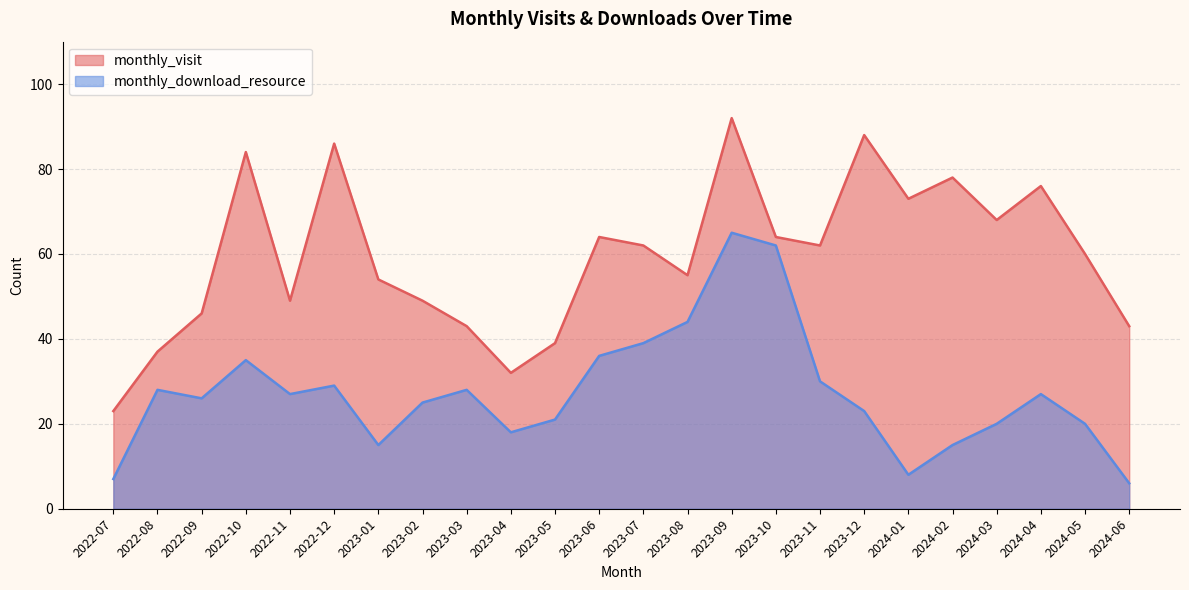

Where is monthly_download_resource nearest to the value 35?

2022-10